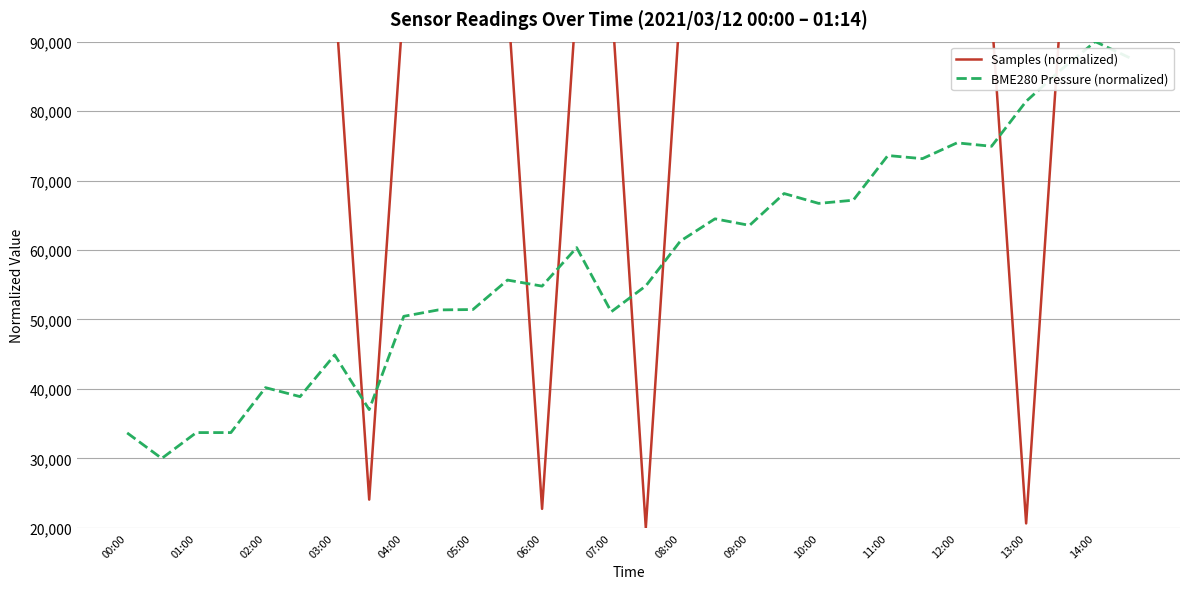

The value of BME280 Pressure (normalized) at 01:00 is 33720.3. True or false?

True